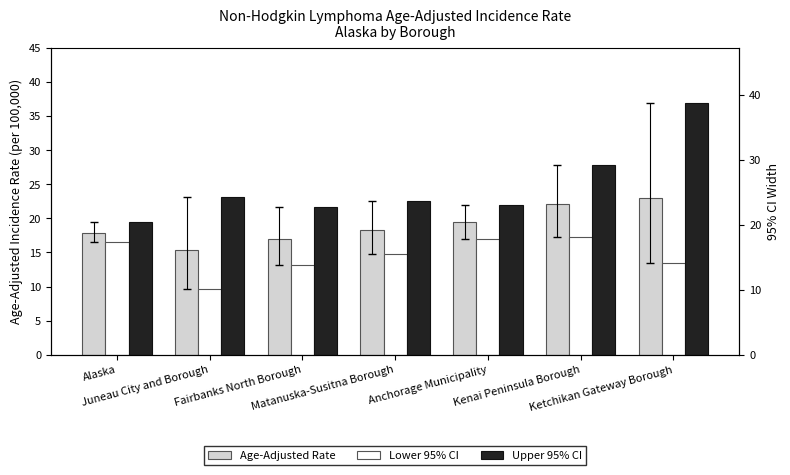

Which series changed the most between Juneau City and Borough and Fairbanks North Borough?

Lower 95% CI